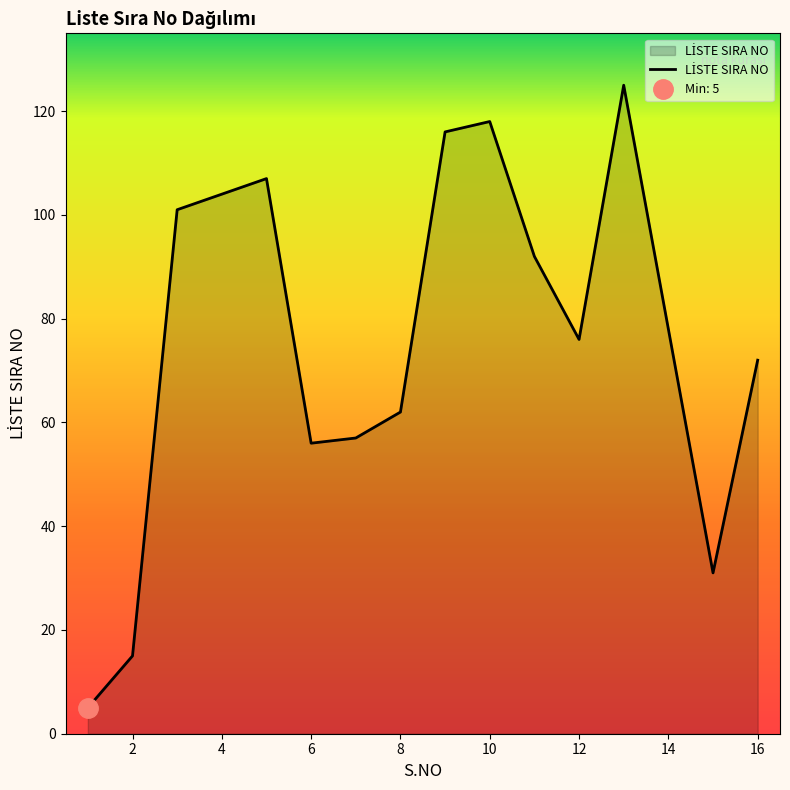

What is the difference between the values at 12 and 8?

14